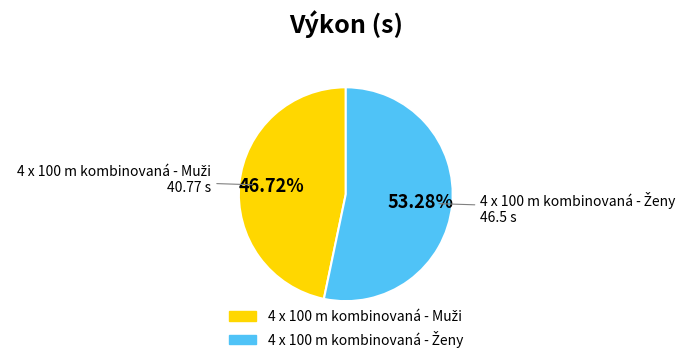

Is there a majority slice in this chart?

Yes